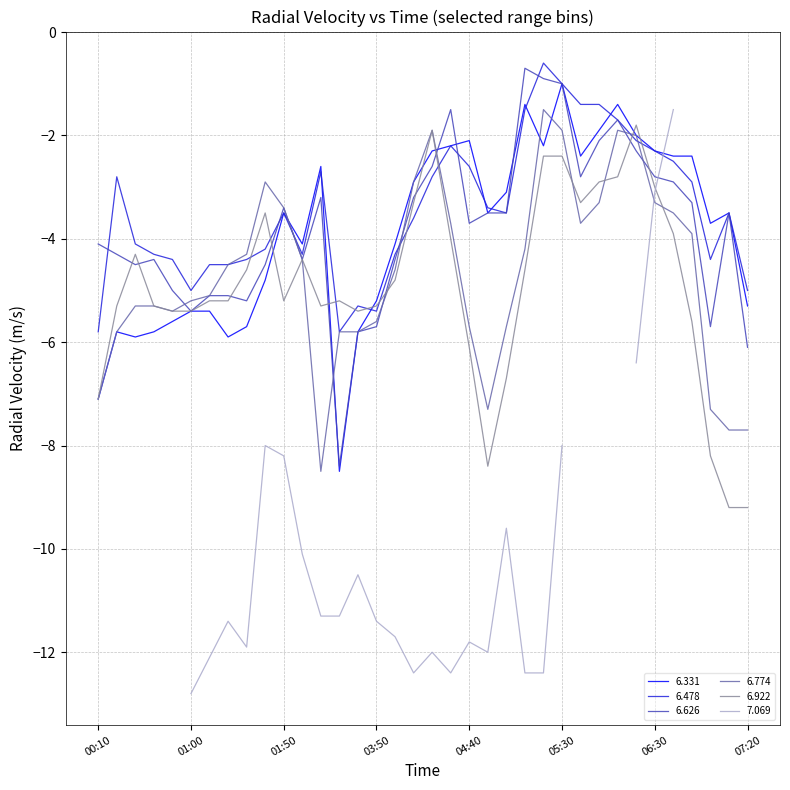

The value of 6.626 at 01:00 is -7.9. True or false?

False